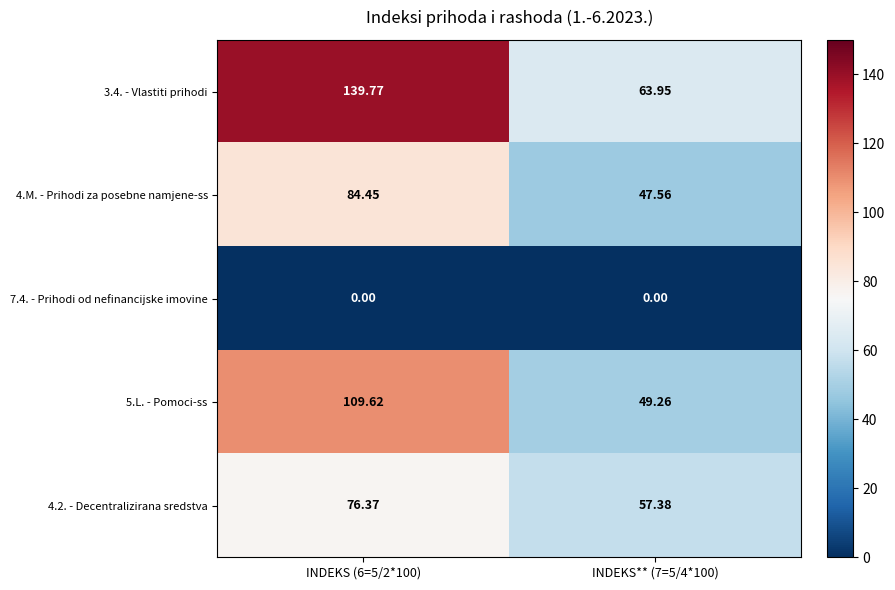

Is the value of 7.4. - Prihodi od nefinancijske imovine at INDEKS** (7=5/4*100) greater than the value of 4.M. - Prihodi za posebne namjene-ss at INDEKS** (7=5/4*100)?

No